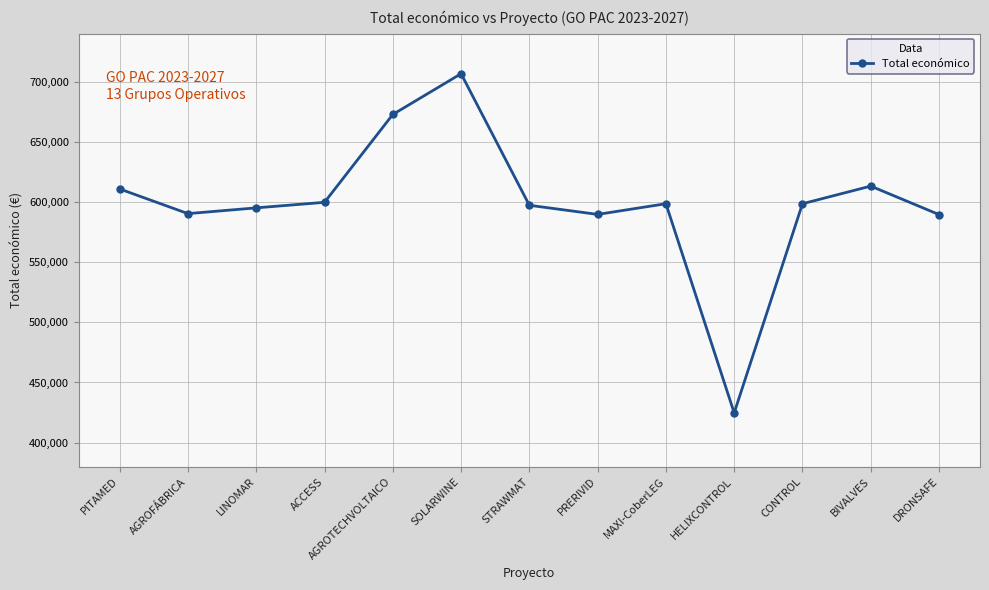

Count the number of data series in this chart.

1